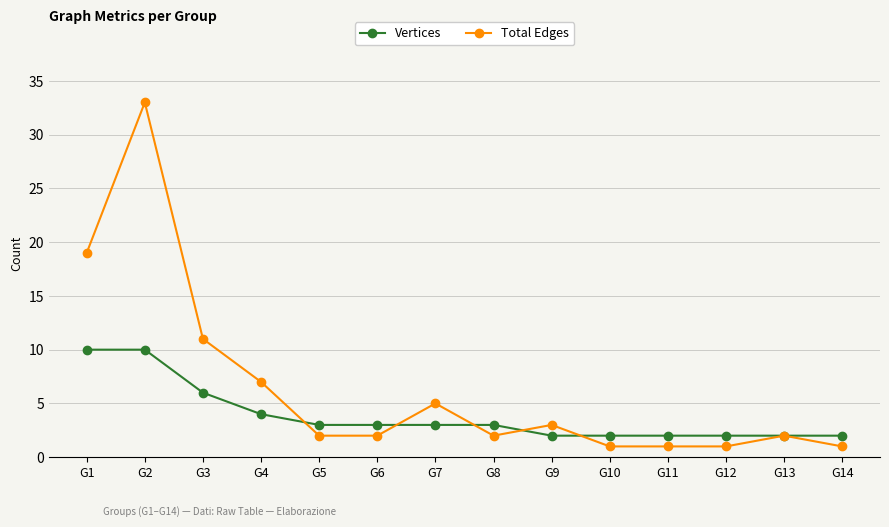

Where does the Total Edges series first go above 2?

G1